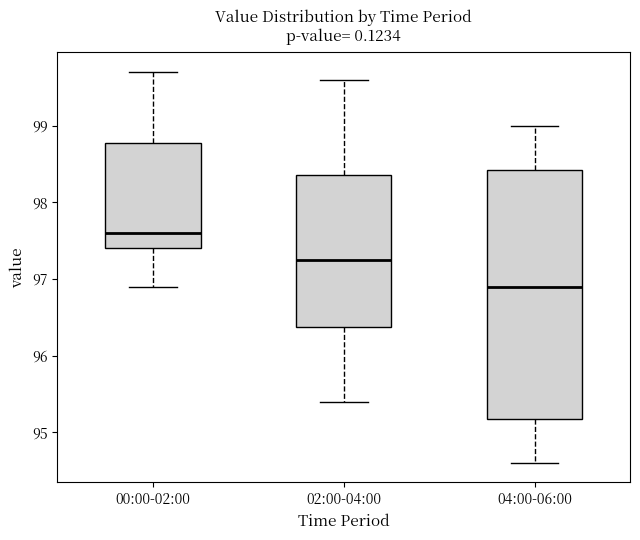

Which box is the tallest, from its lower edge to its upper edge?

04:00-06:00